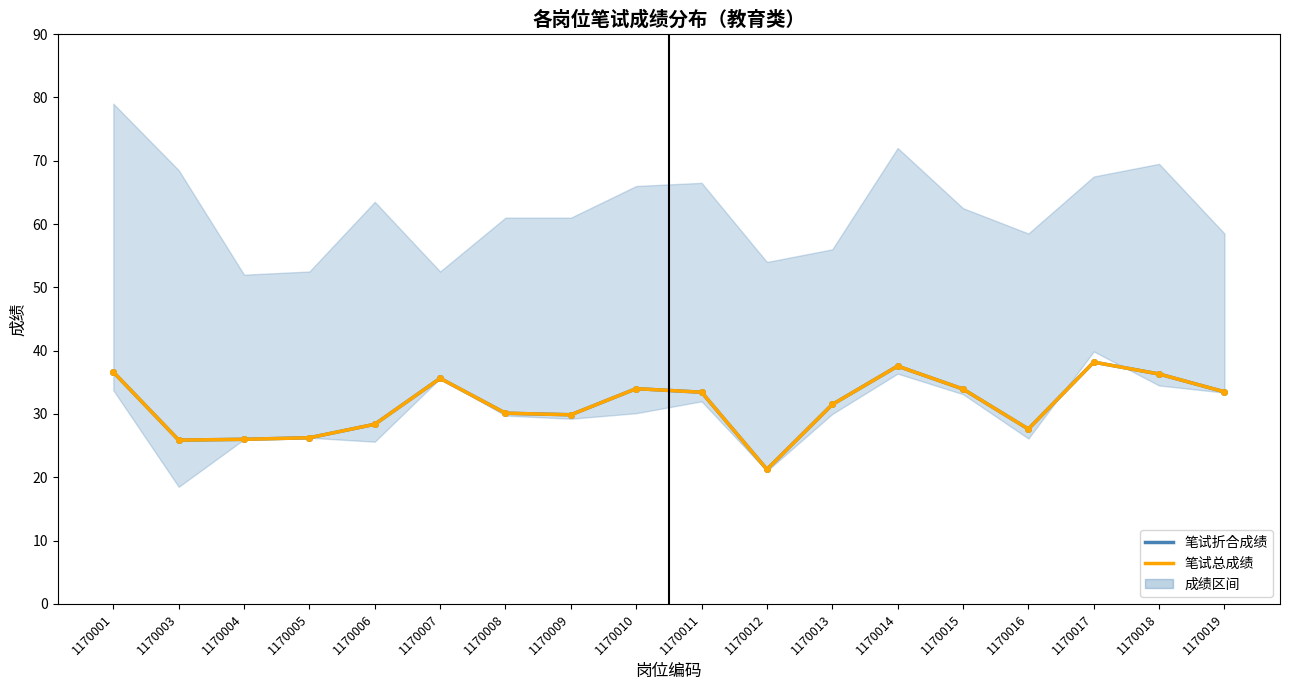

At which category is the sum across all series the highest?

1170017